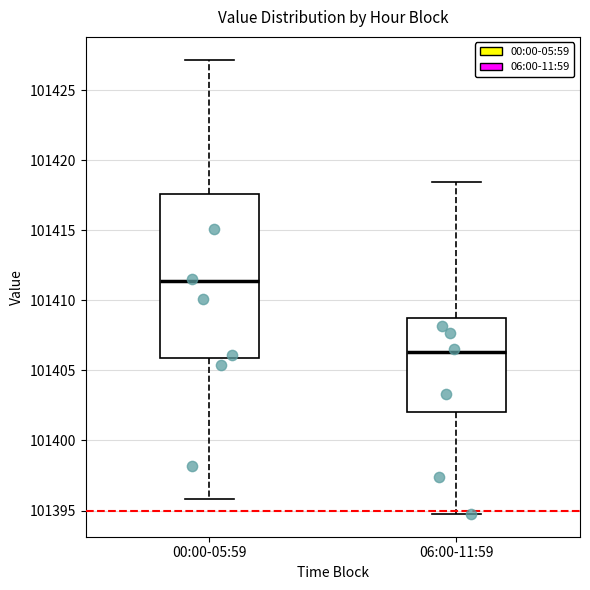

Reading left to right, transcribe this box plot: for each box, give where its median line is, the range the box spans, and where its two whiskers end, as read against the y-axis. The values are not printed on the chart, so give them approximately, as read against the axis.

00:00-05:59: median 101411.5, box 101406.0 to 101417.5, whiskers 101396.0 to 101427.0
06:00-11:59: median 101406.5, box 101402.0 to 101408.5, whiskers 101395.0 to 101418.5